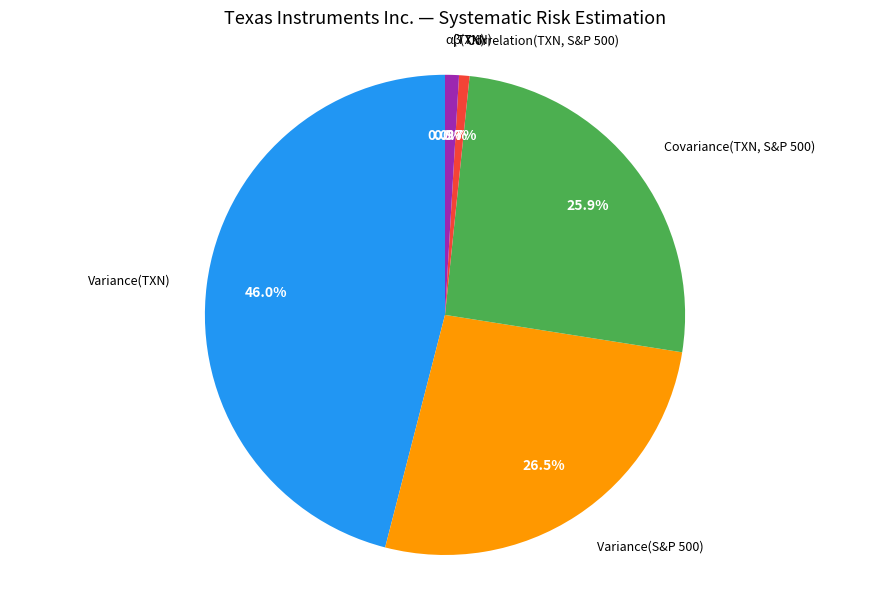

Does any single category account for the majority?

No